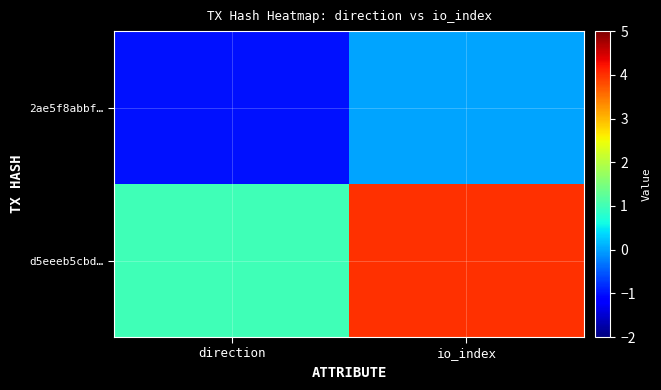

At io_index, list the series in order from smallest to largest.

2ae5f8abbf…, d5eeeb5cbd…